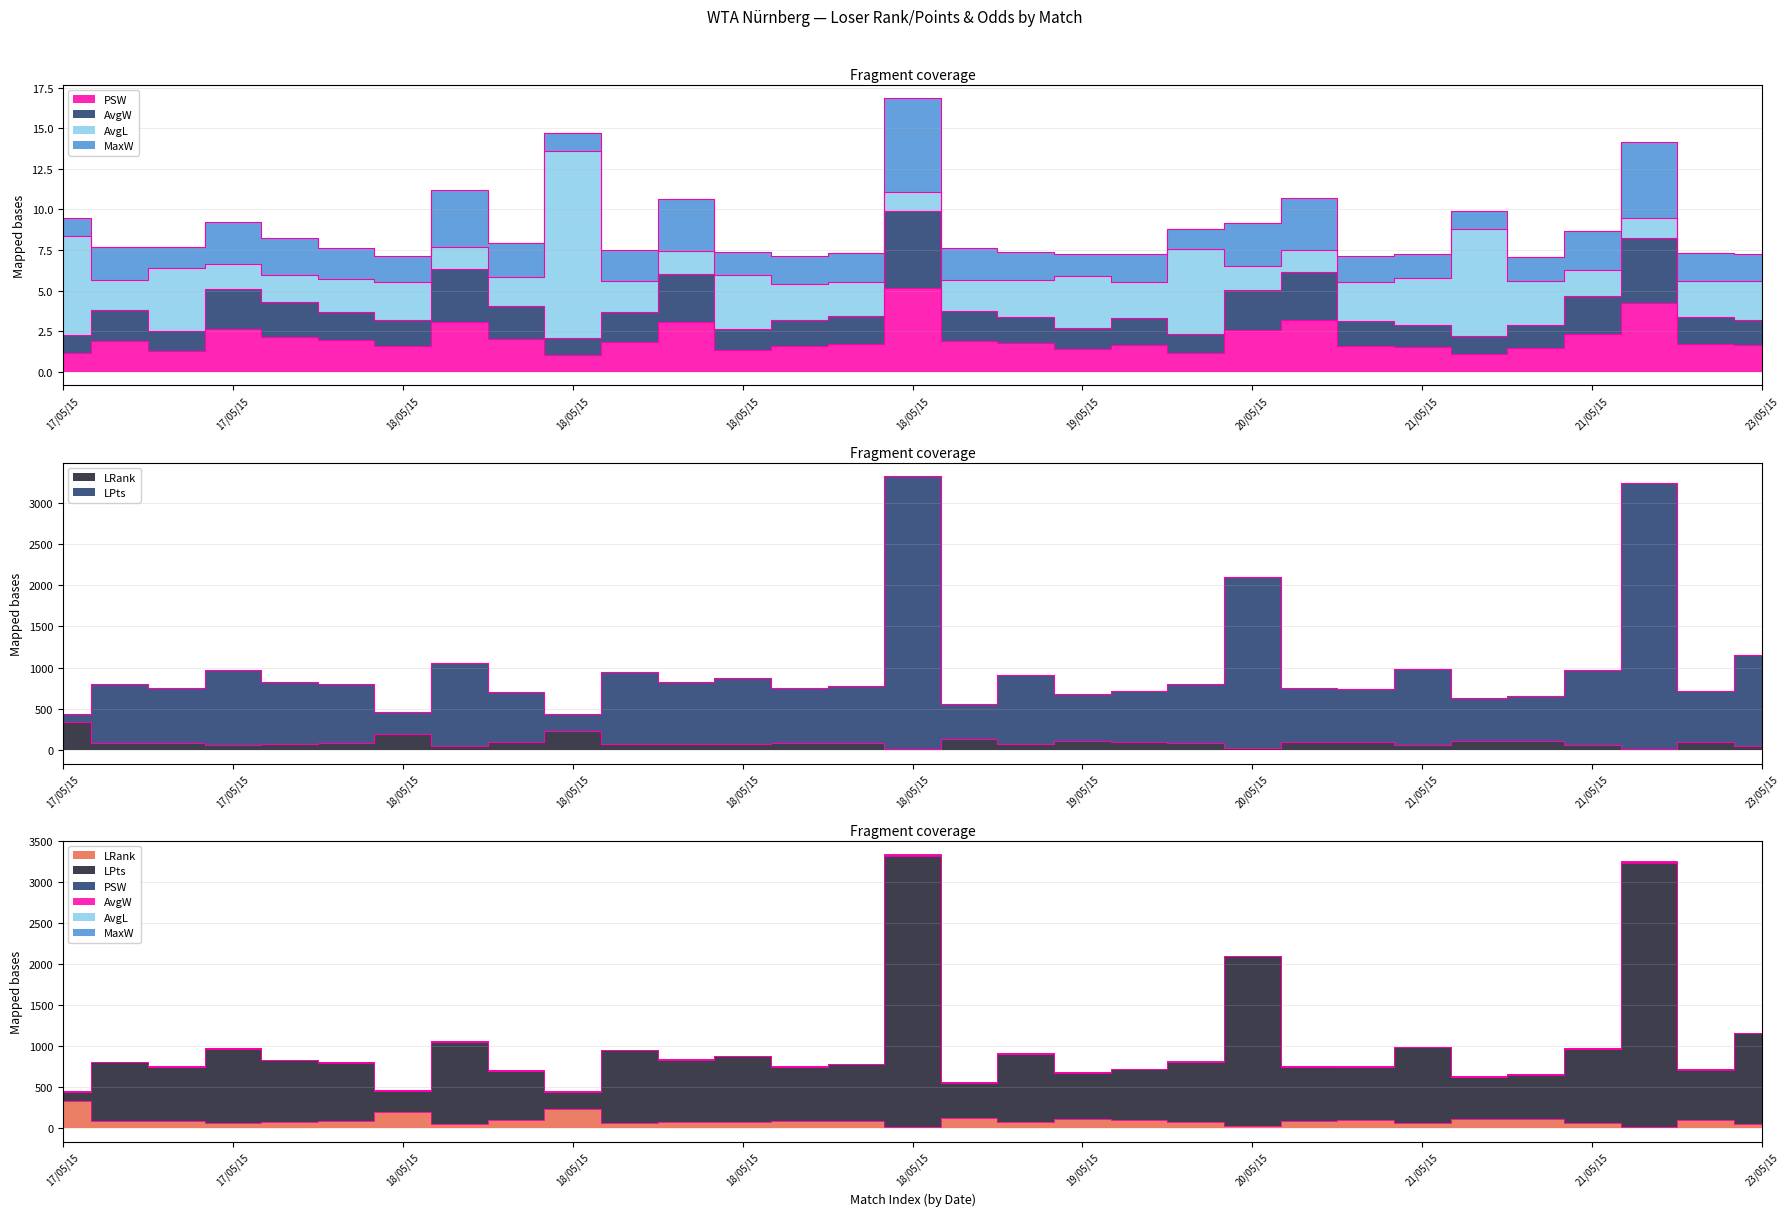

What is the difference between the highest and lowest values at 21/05/15?

987.4